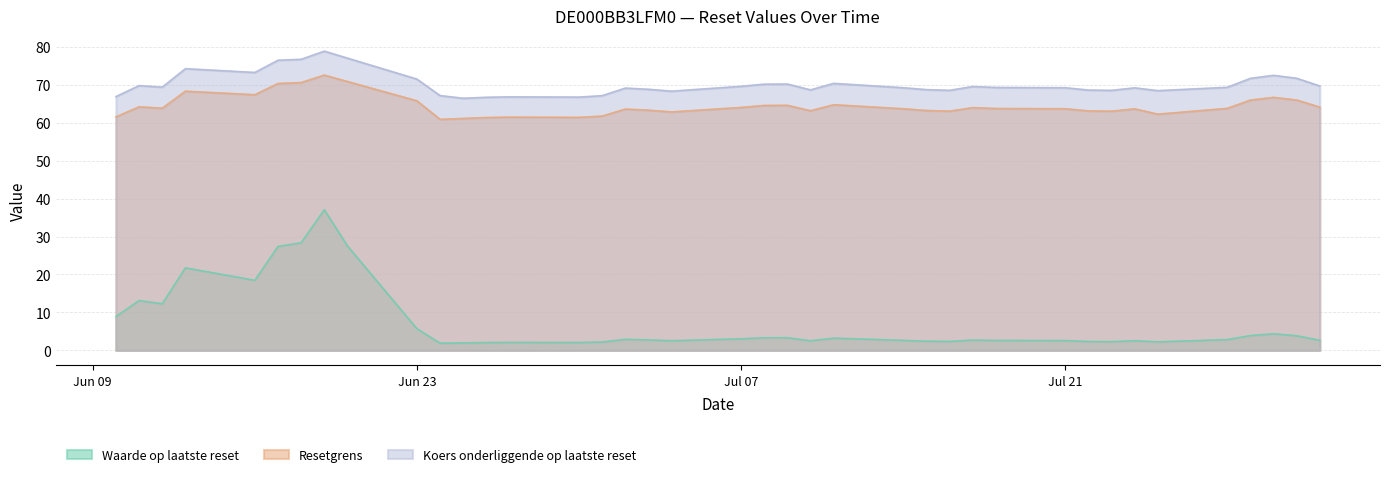

What is the difference between the second highest and second lowest values in the Resetgrens series?

9.7